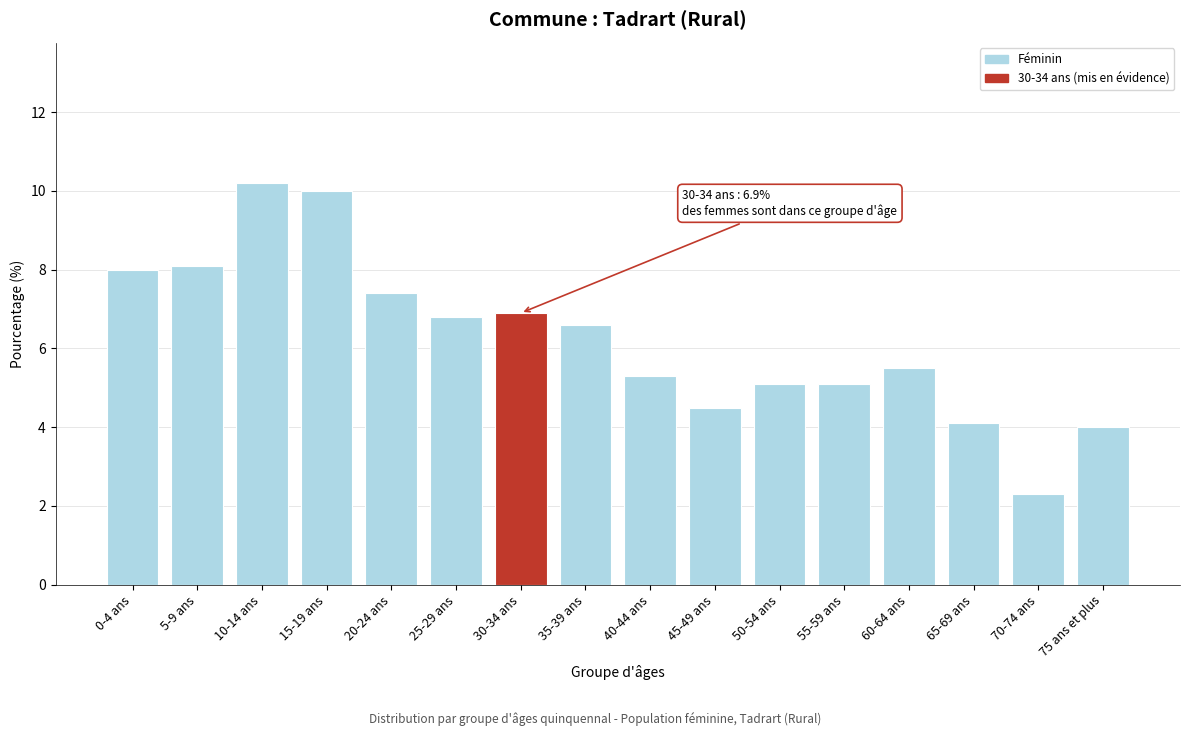

Reading left to right, transcribe all the data shown in this chart.

0-4 ans=8.0	5-9 ans=8.1	10-14 ans=10.2	15-19 ans=10.0	20-24 ans=7.4	25-29 ans=6.8	30-34 ans=6.9	35-39 ans=6.6	40-44 ans=5.3	45-49 ans=4.5	50-54 ans=5.1	55-59 ans=5.1	60-64 ans=5.5	65-69 ans=4.1	70-74 ans=2.3	75 ans et plus=4.0